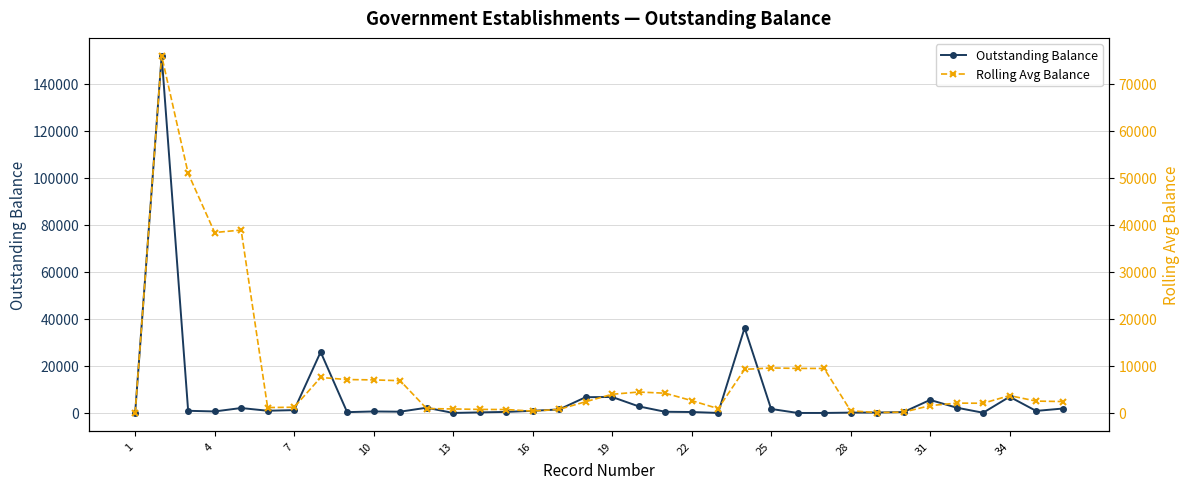

Between 22 and 16, which is larger?

16